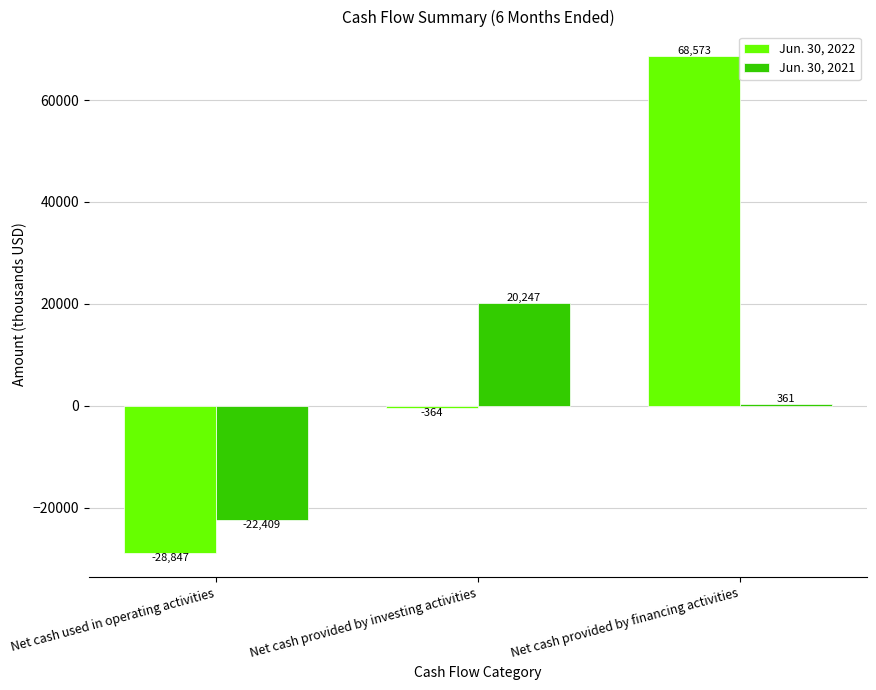

What is the difference between the maximum and minimum values in the Jun. 30, 2021 series?

42656